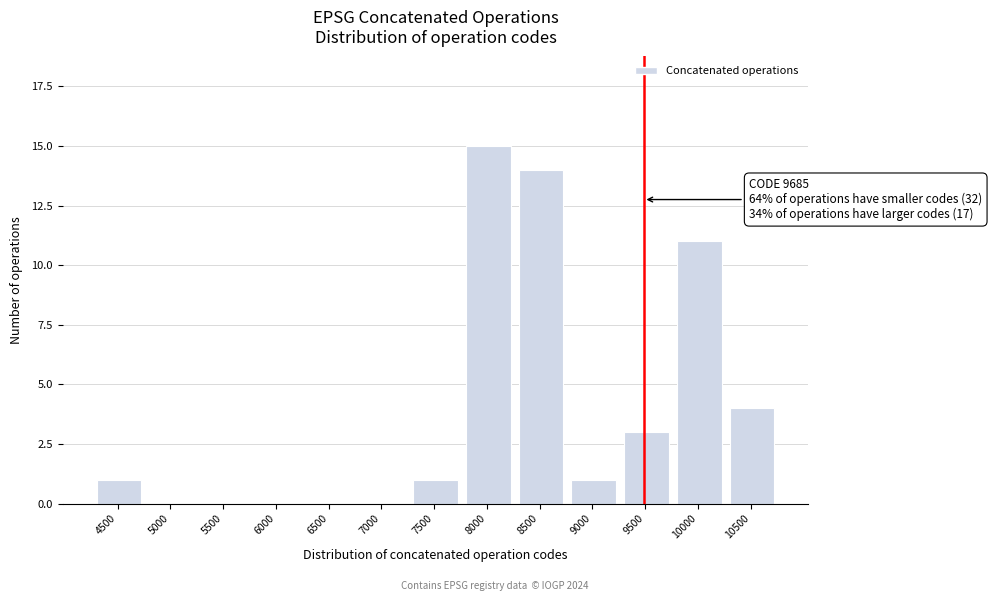

Reading left to right, list all the values displayed in this chart.

4500=1	5000=0	5500=0	6000=0	6500=0	7000=0	7500=1	8000=15	8500=14	9000=1	9500=3	10000=11	10500=4